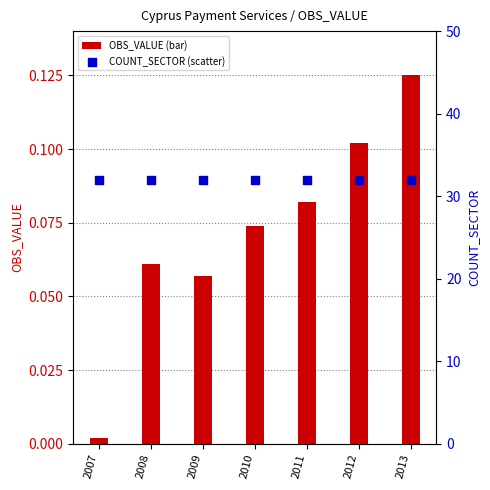

Which series has the widest spread of Y values?

OBS_VALUE